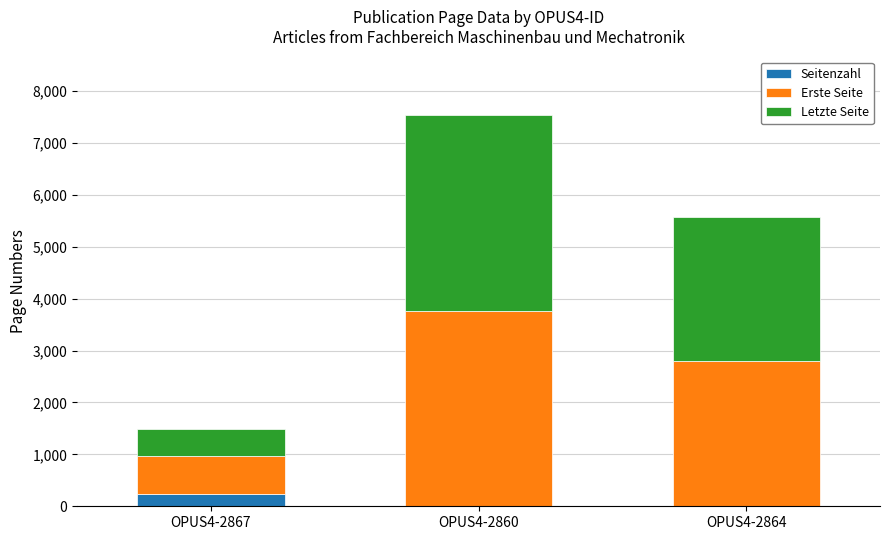

At which category is the sum across all series the highest?

OPUS4-2860